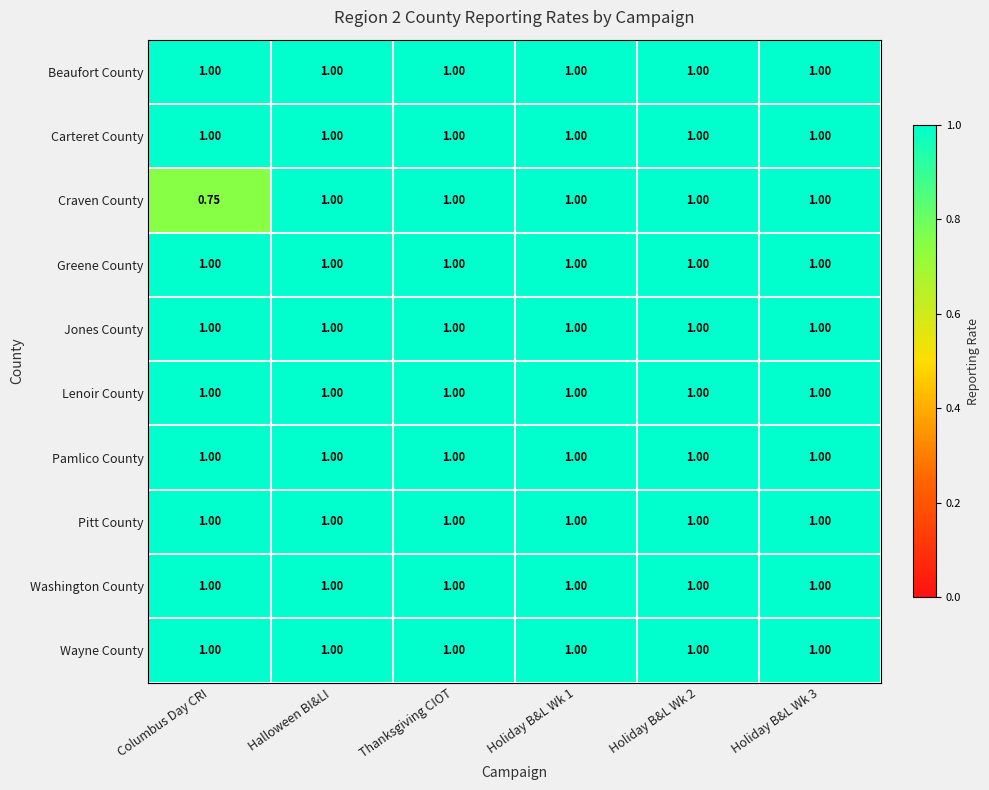

At which category does the chart reach its minimum across all series?

Columbus Day CRI